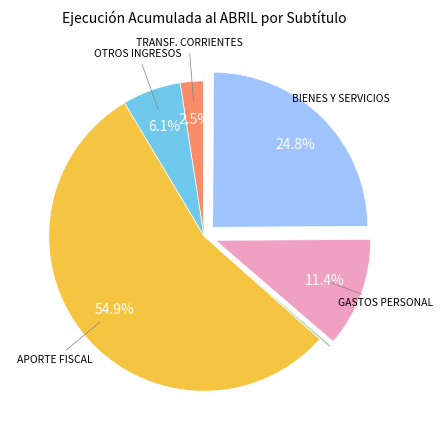

Is there a majority slice in this chart?

Yes